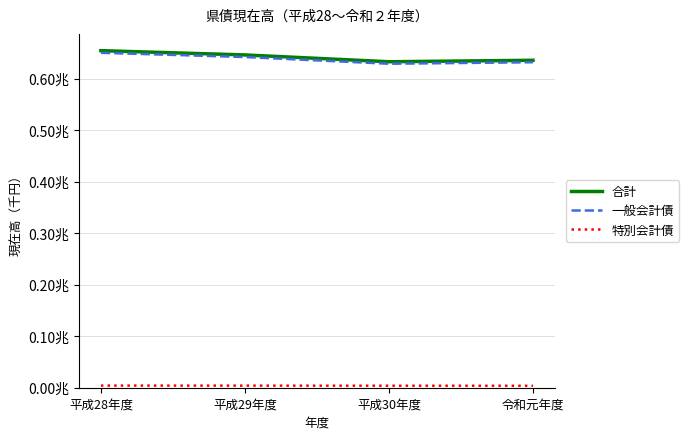

What is the value of the 特別会計債 point at the 3rd from the left?

3868808